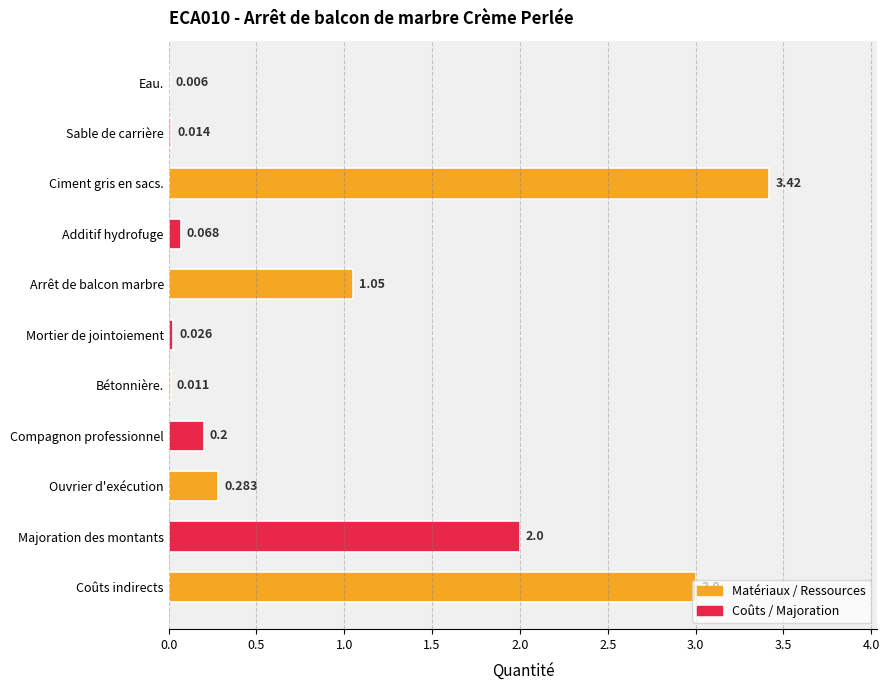

Where is the data nearest to the value 1?

Arrêt de balcon marbre